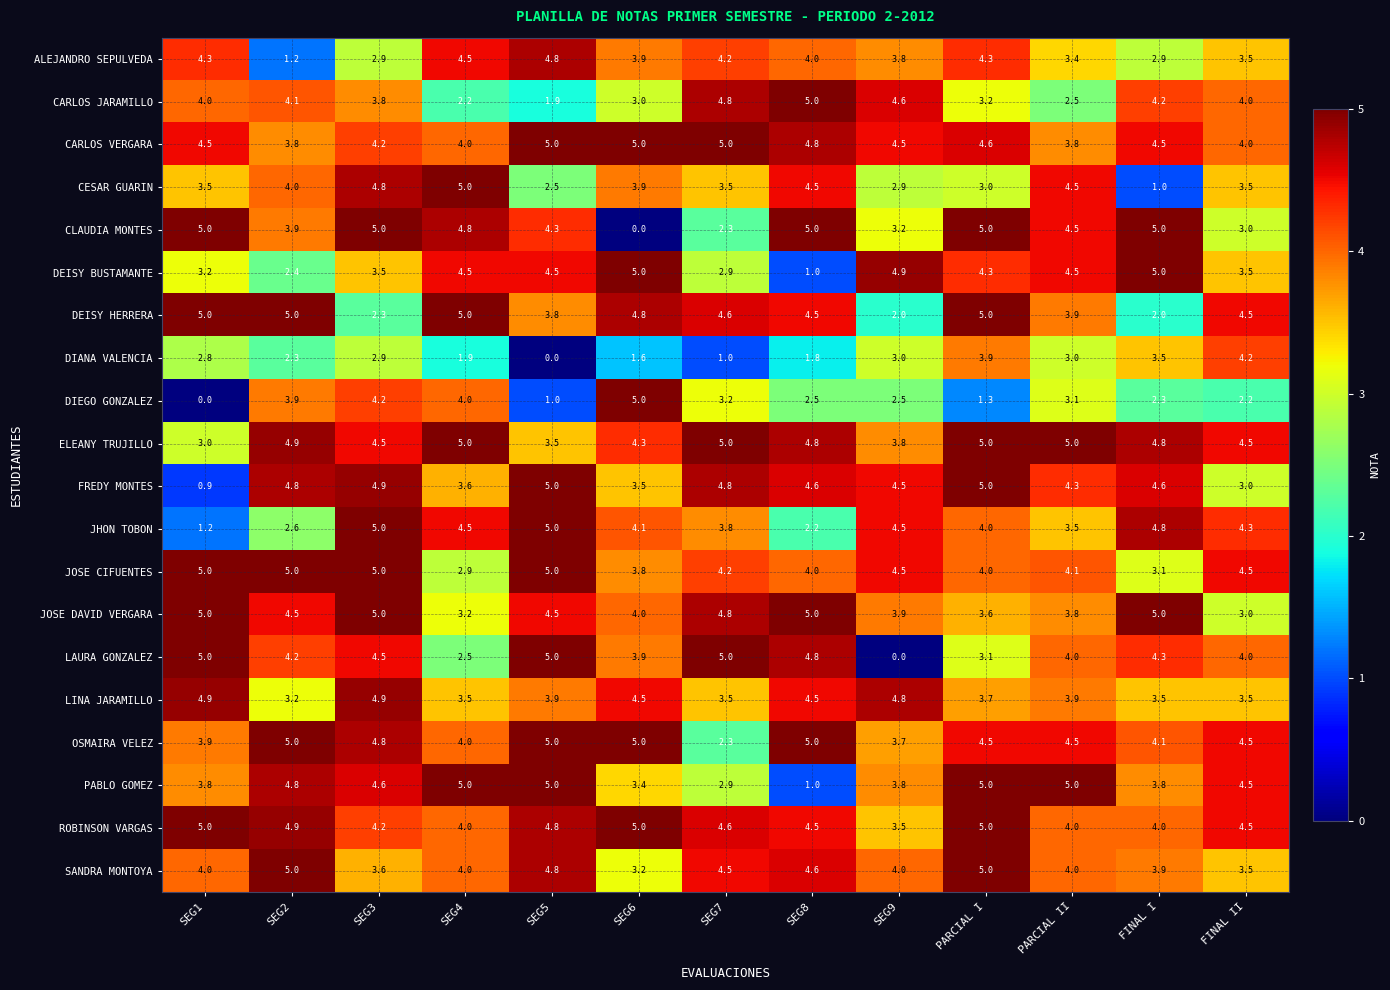

Is it true that LINA JARAMILLO equals 4.9 at SEG3?

True